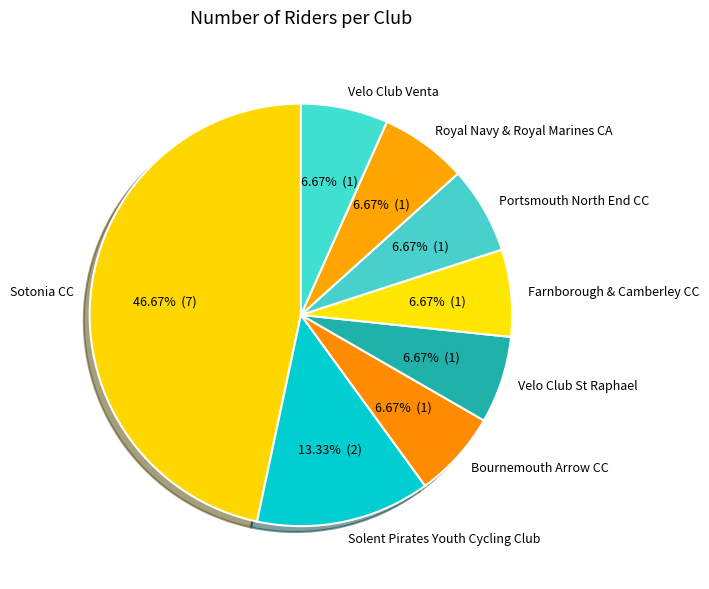

To the nearest percent, what percentage of the pie is Royal Navy & Royal Marines CA?

7%